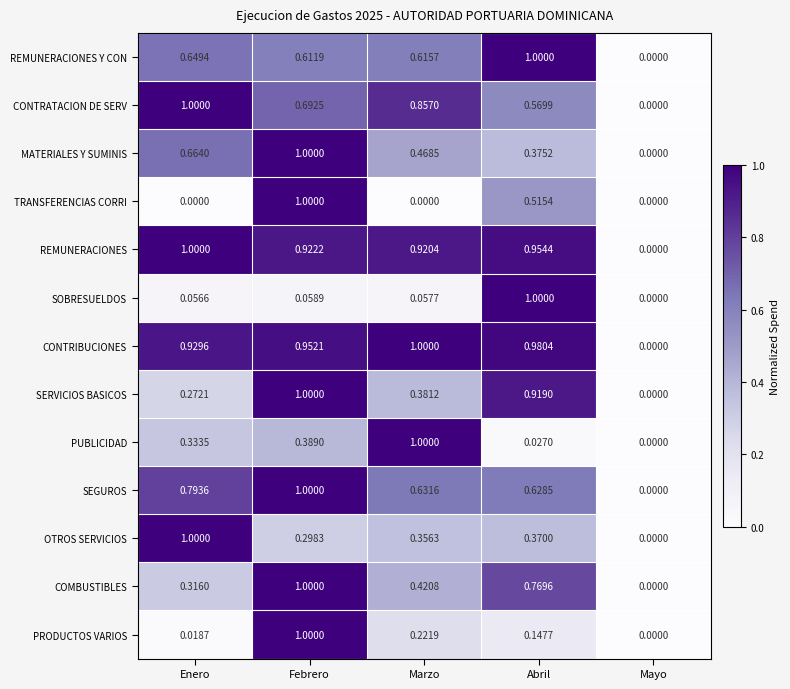

Between Febrero and Abril, which series saw the biggest shift?

SOBRESUELDOS